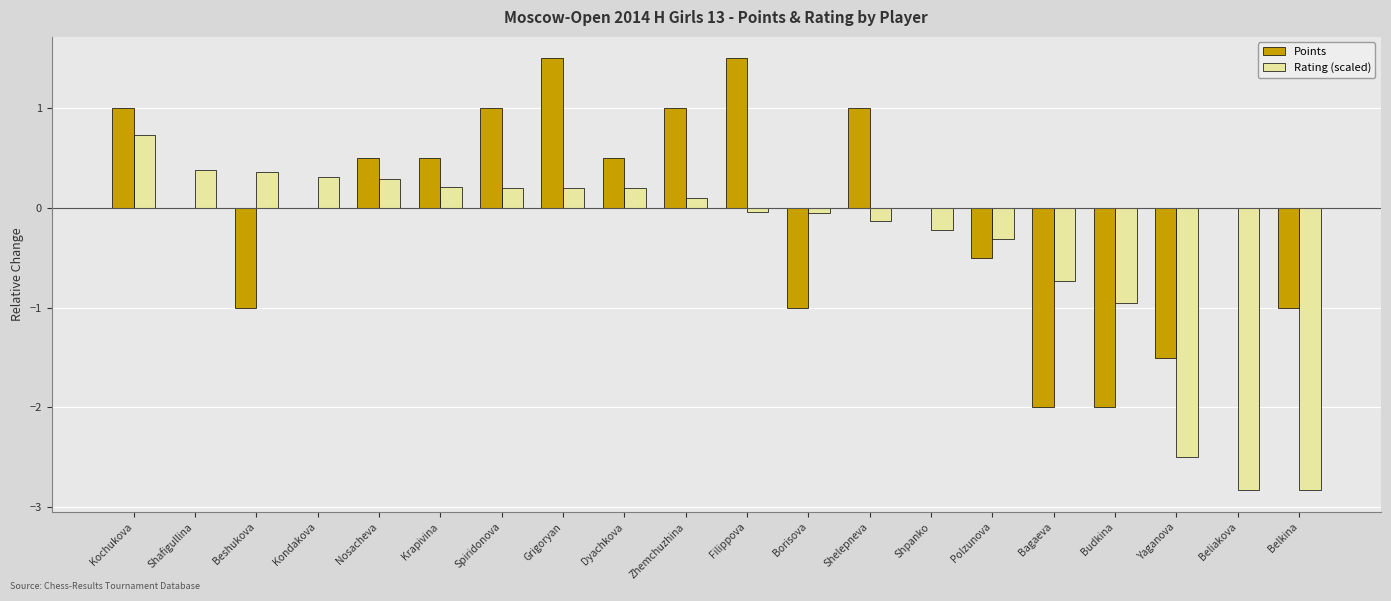

What is the greatest value displayed?

1.5